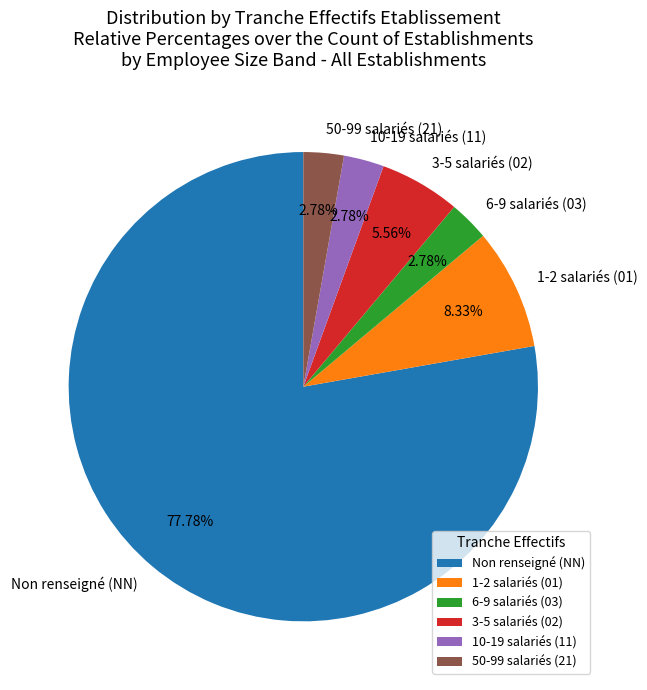

Combined, do Non renseigné (NN) and 50-99 salariés (21) account for over 50%?

Yes